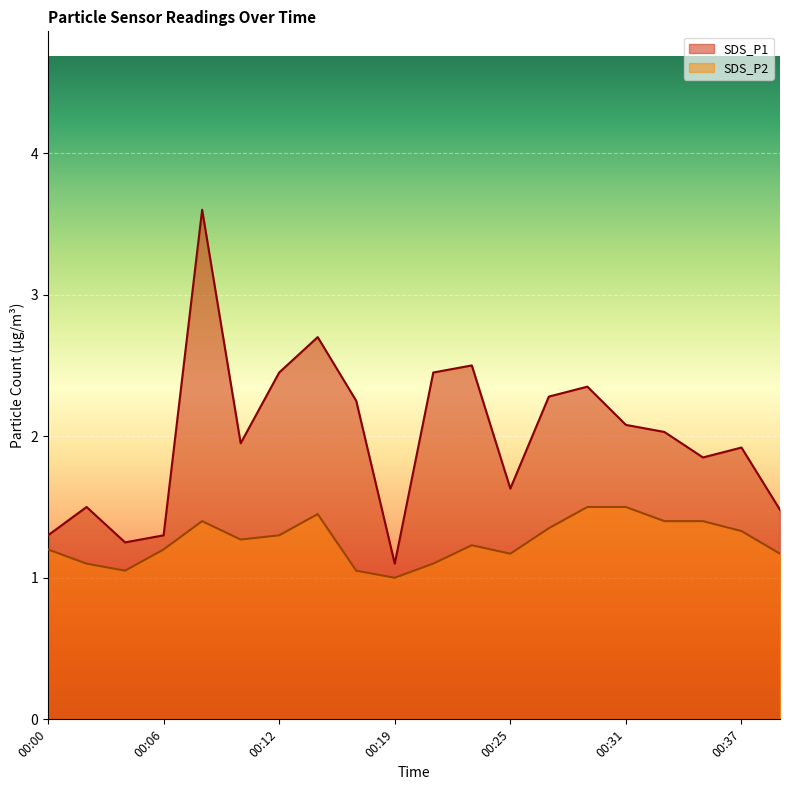

Which series has the largest total across all categories?

SDS_P1